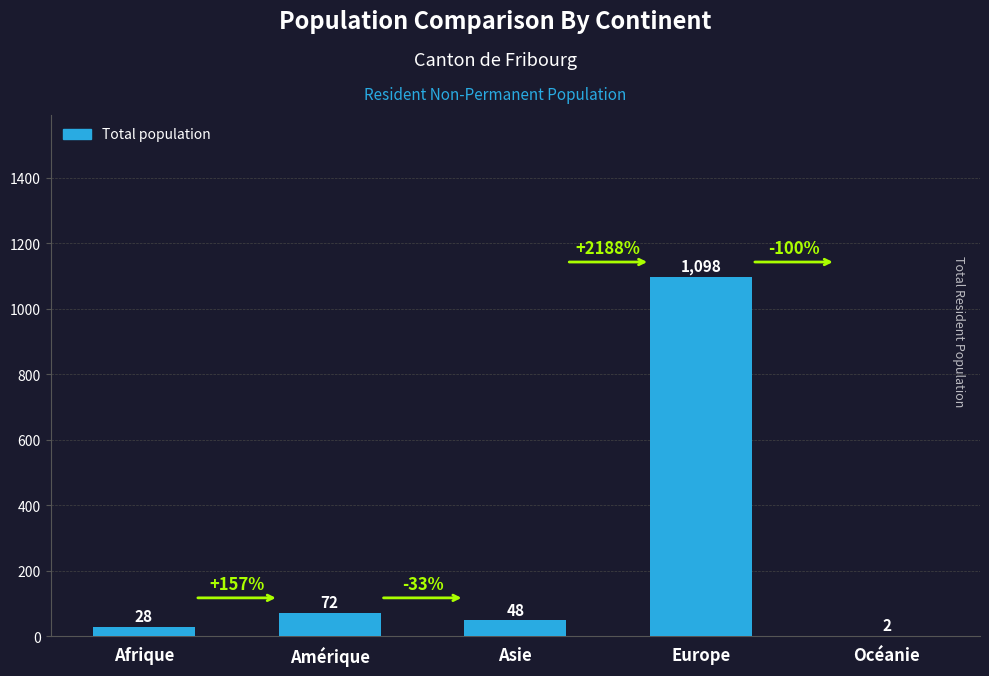

Which category has the highest value across all series?

Europe